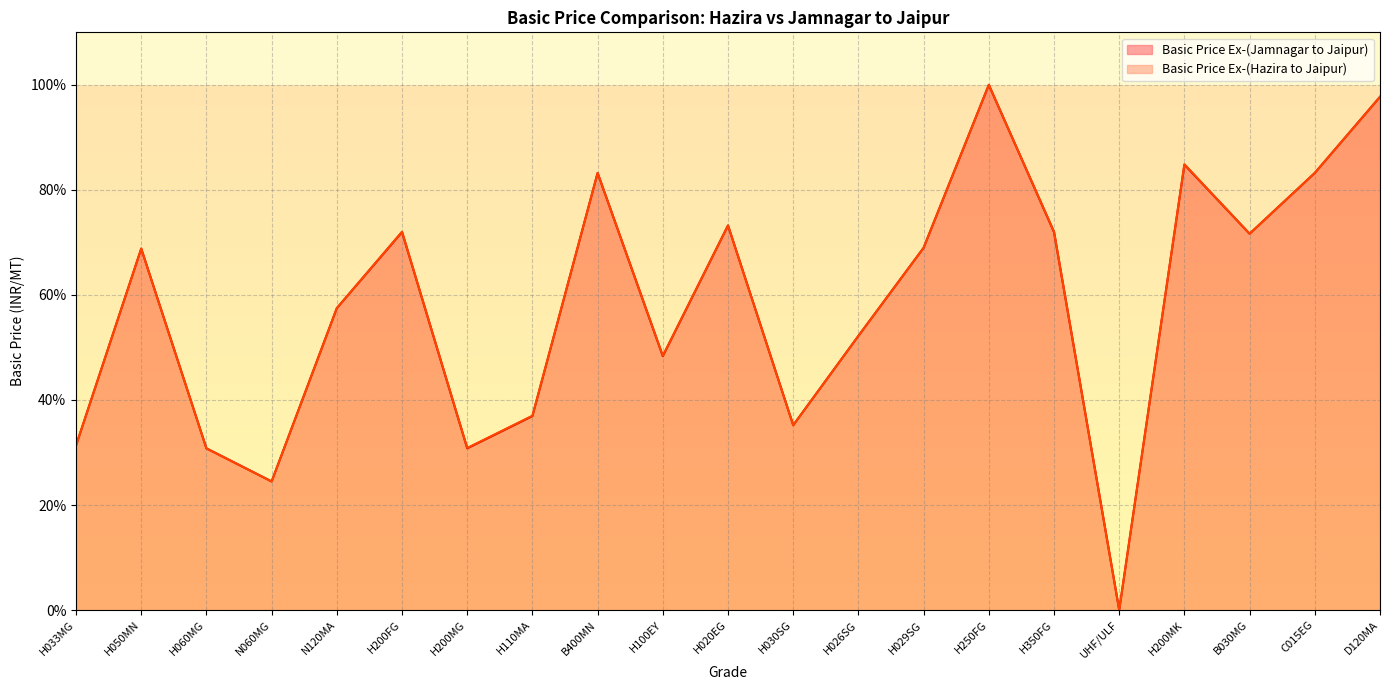

Reading left to right, transcribe all the data shown in this chart.

Basic Price Ex-(Jamnagar to Jaipur): 31.3	68.8	30.8	24.5	57.5	72.0	30.8	36.9	83.2	48.3	73.2	35.2	52.2	69.0	100.0	72.0	0.0	84.8	71.7	83.2	97.7
Basic Price Ex-(Hazira to Jaipur): 31.3	68.8	30.8	24.5	57.5	72.0	30.9	37.0	83.2	48.4	73.2	35.2	52.2	69.0	100.0	72.0	0.0	84.9	71.7	83.2	97.7